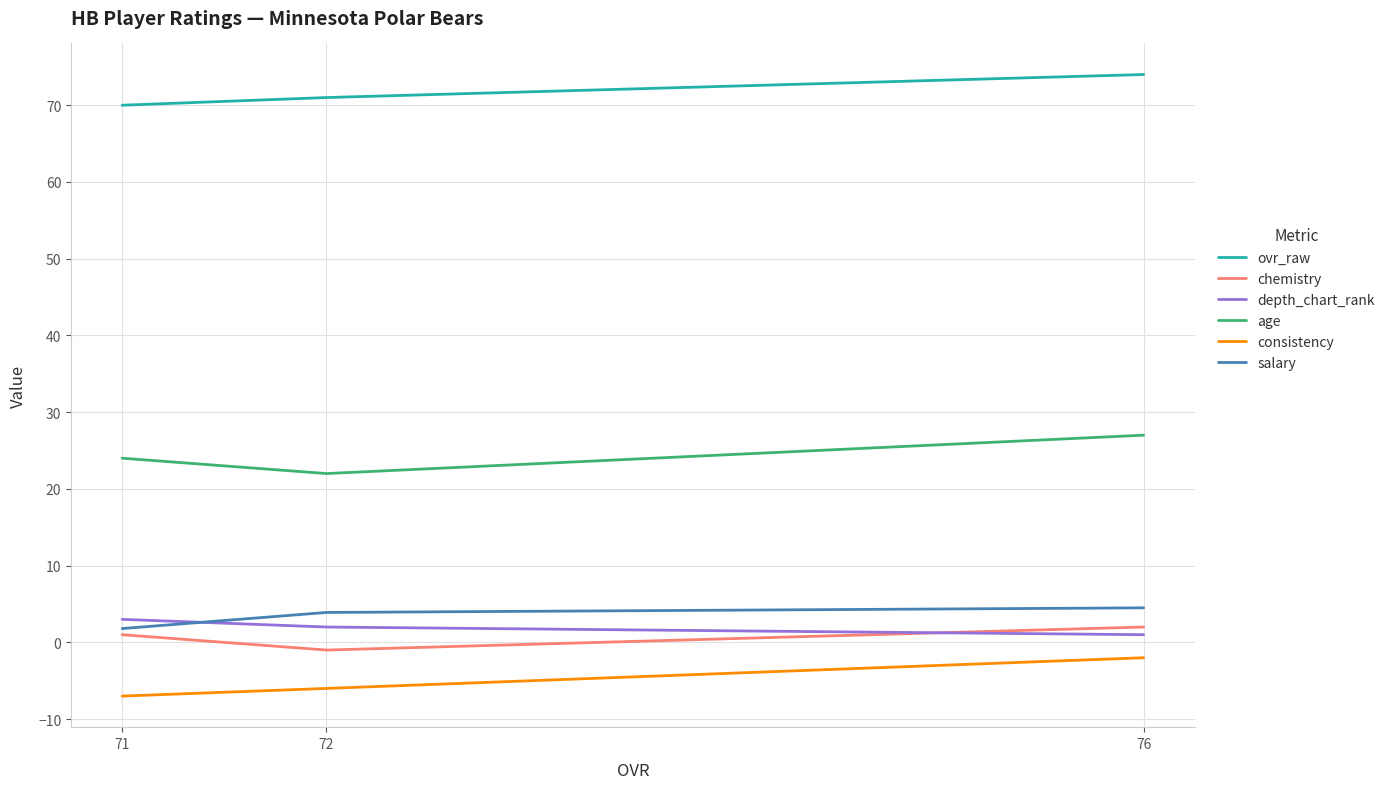

What is the total value across all series at 76?

106.5